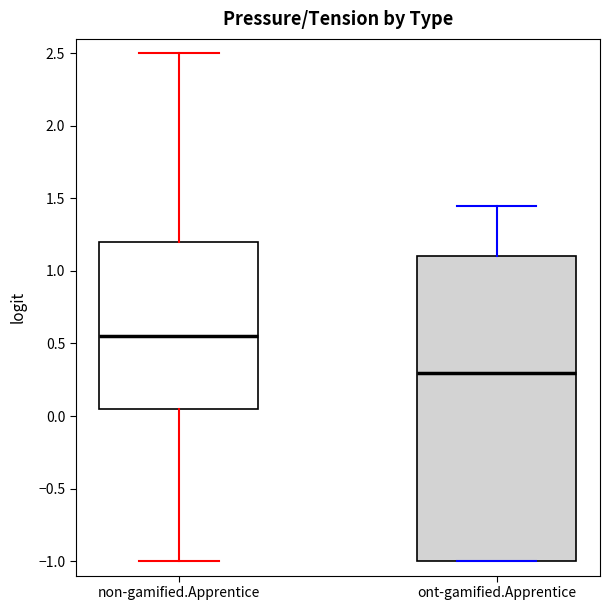

Reading left to right, read every box against the y-axis: the position of its median line, the range the box covers, and the ends of its whiskers. The values are not printed on the chart, so give them approximately, as read against the axis.

non-gamified.Apprentice: median 0.55, box 0.05 to 1.20, whiskers -1.00 to 2.50
ont-gamified.Apprentice: median 0.30, box -1.00 to 1.10, whiskers -1.00 to 1.45